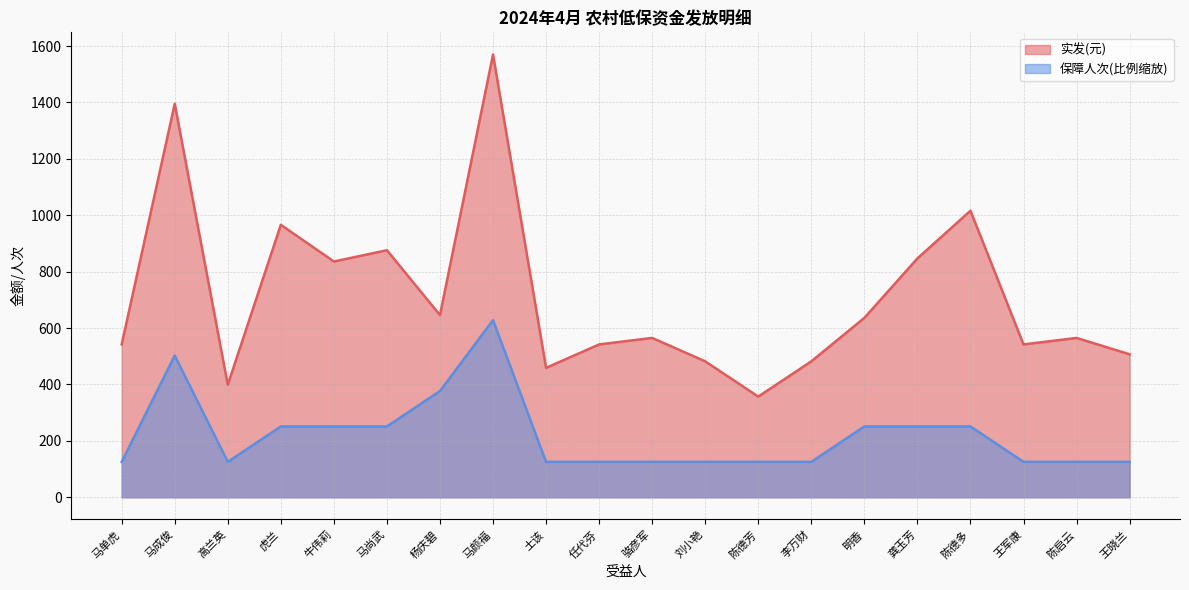

Which series has the largest total across all categories?

实发(元)